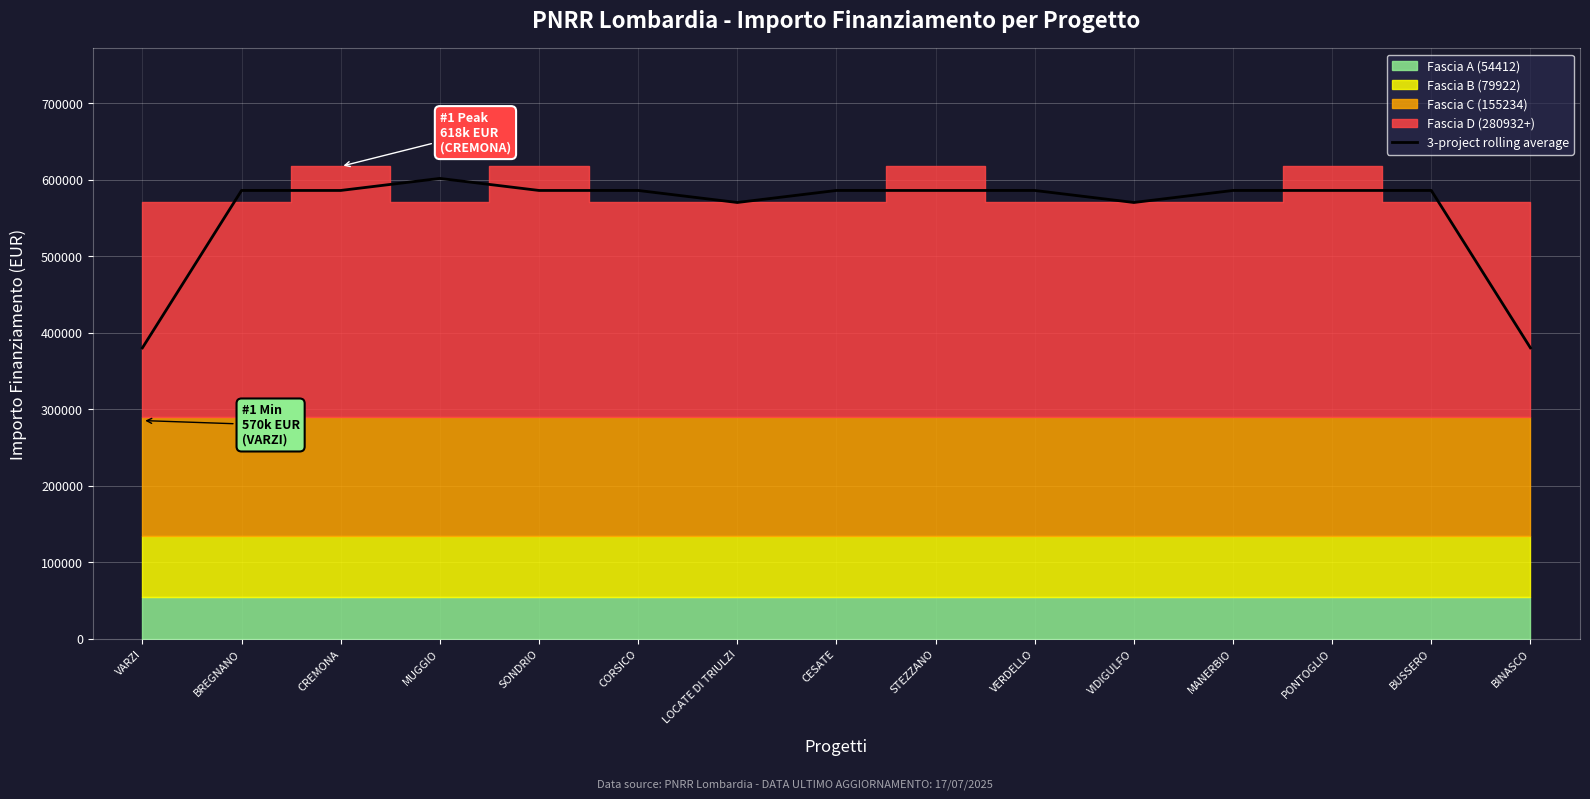

Approximately how many times larger is the value at BINASCO compared to CESATE?

0.6